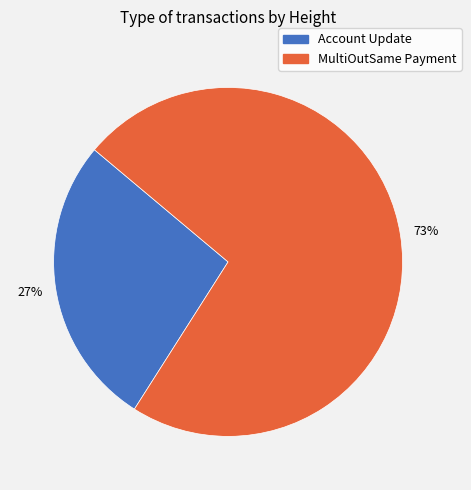

Is there a majority slice in this chart?

Yes